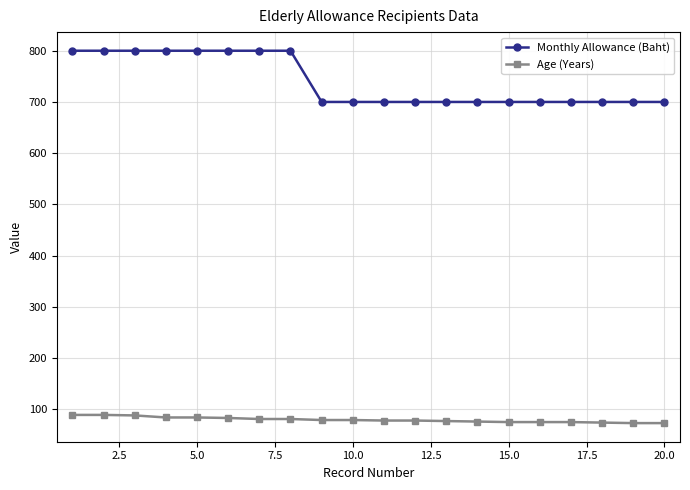

How many lines are shown in the chart?

2